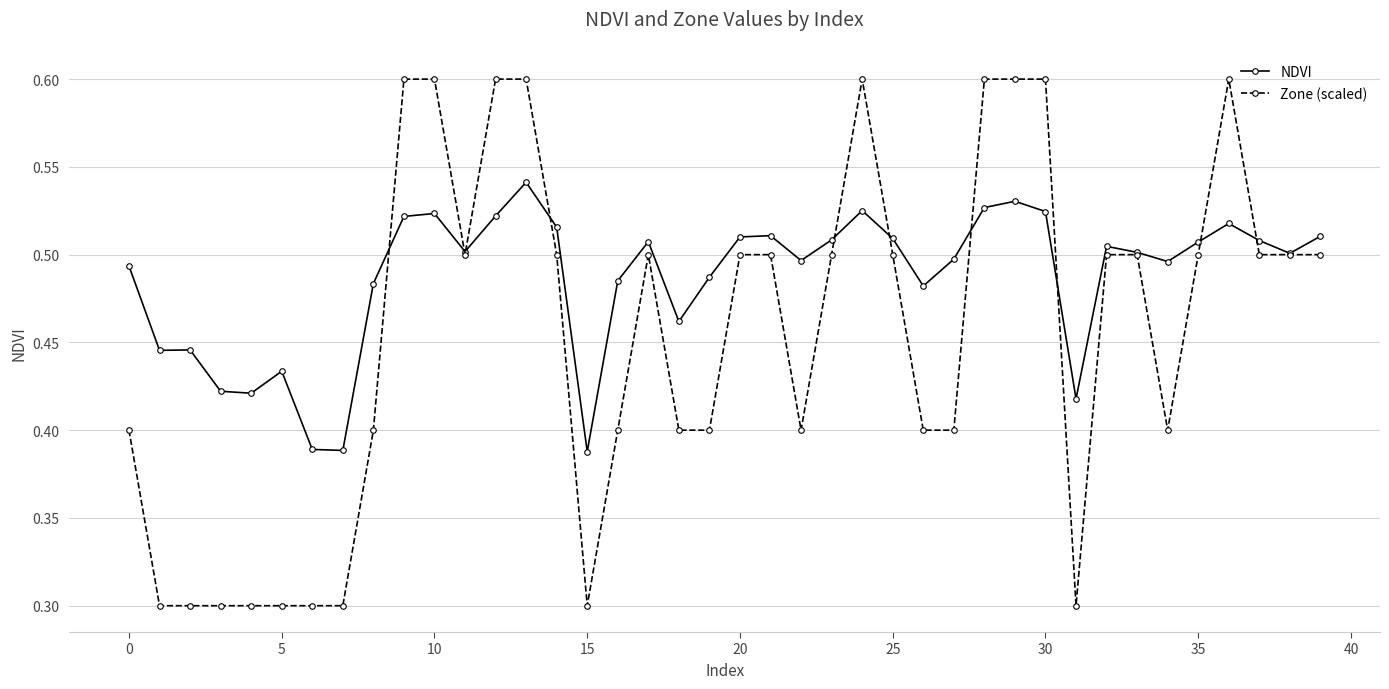

How many Zone (scaled) values are between 0 and 1?

40